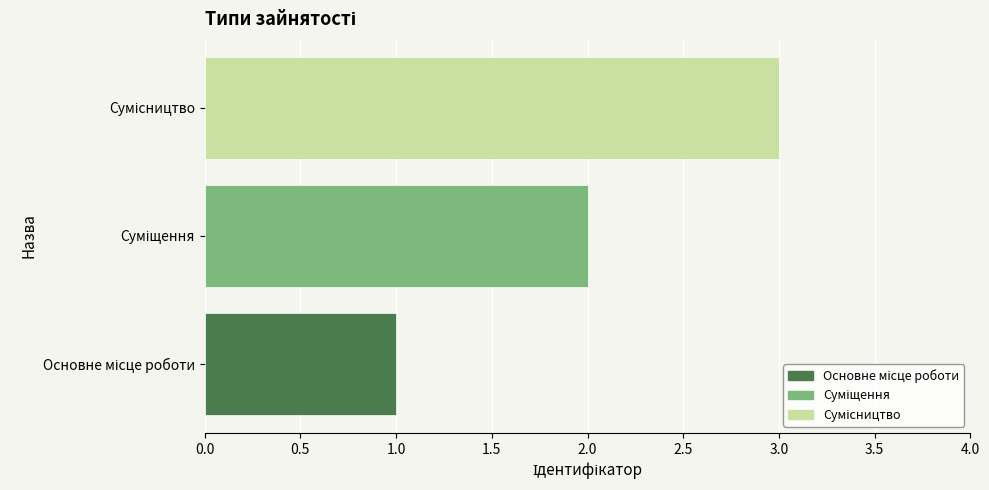

What is the sum of all values?

6